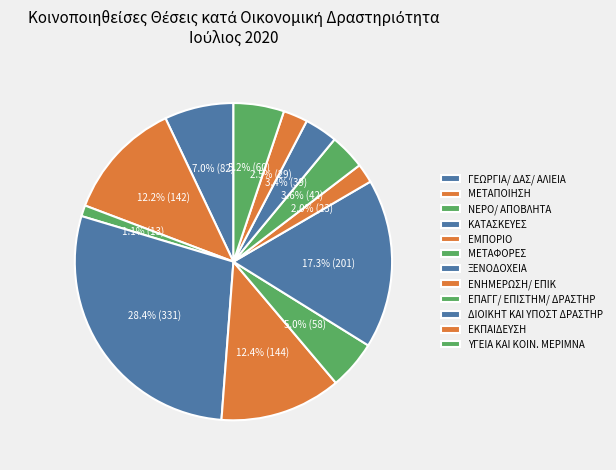

Which has a higher value, ΕΝΗΜΕΡΩΣΗ/ ΕΠΙΚ or ΜΕΤΑΠΟΙΗΣΗ?

ΜΕΤΑΠΟΙΗΣΗ